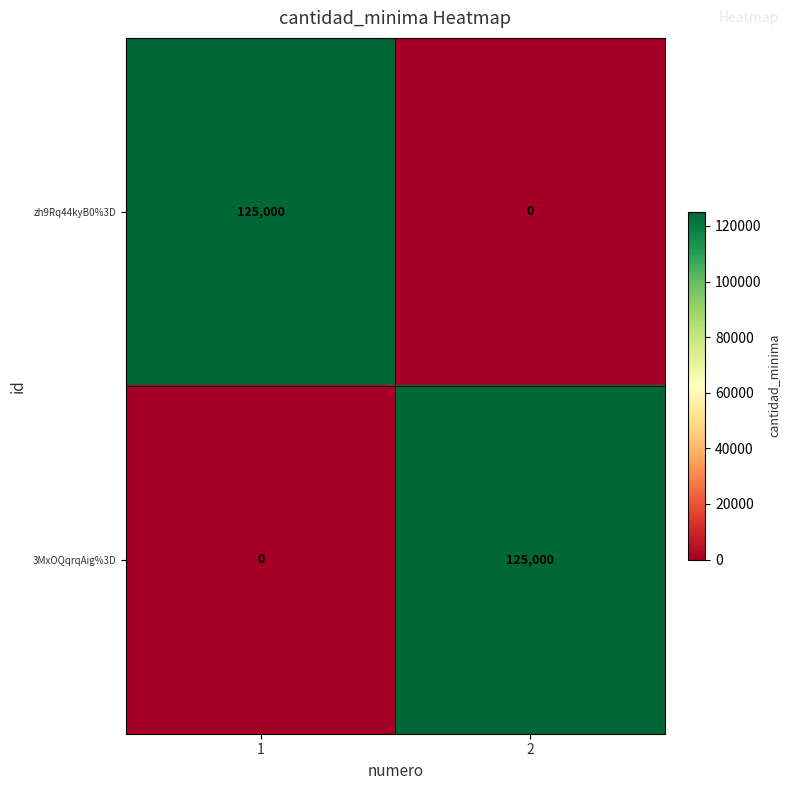

At 2, list the series in order from largest to smallest.

3MxOQqrqAig%3D, zh9Rq44kyB0%3D